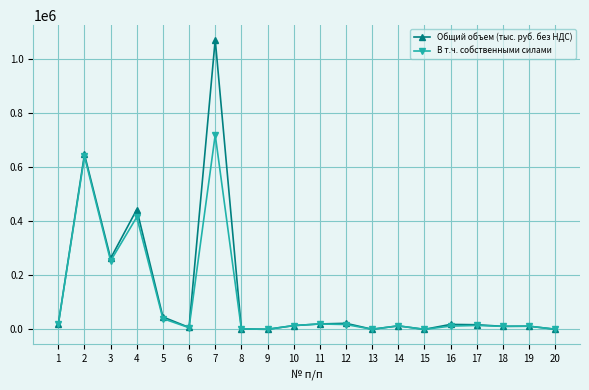

Which series has the largest total across all categories?

Общий объем (тыс. руб. без НДС)